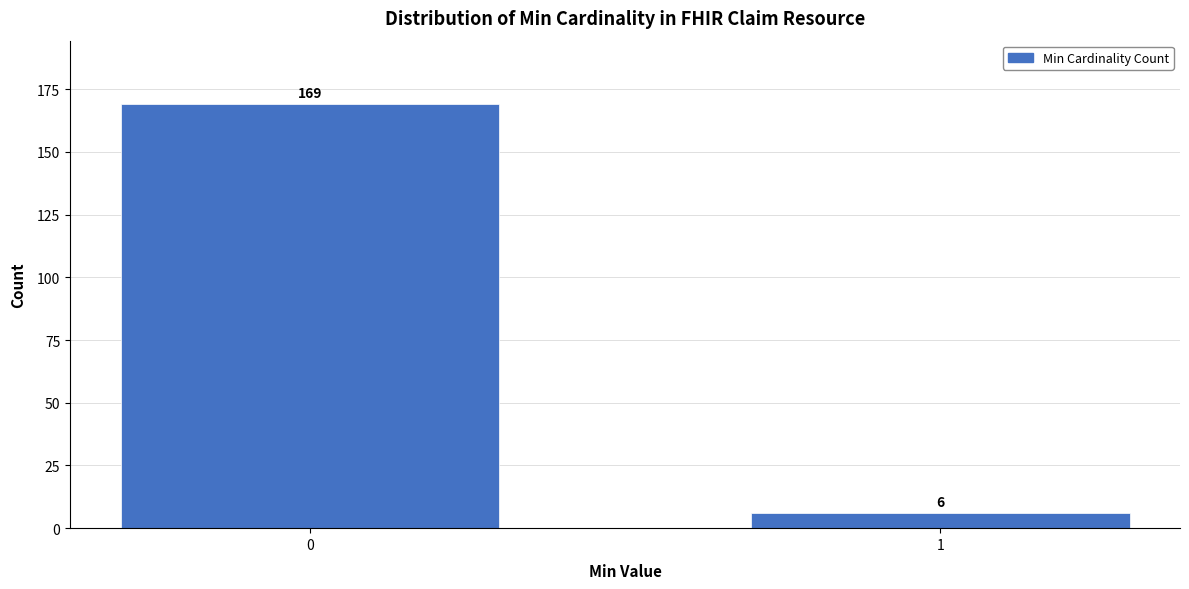

Reading left to right, extract all data points from this chart.

169	6